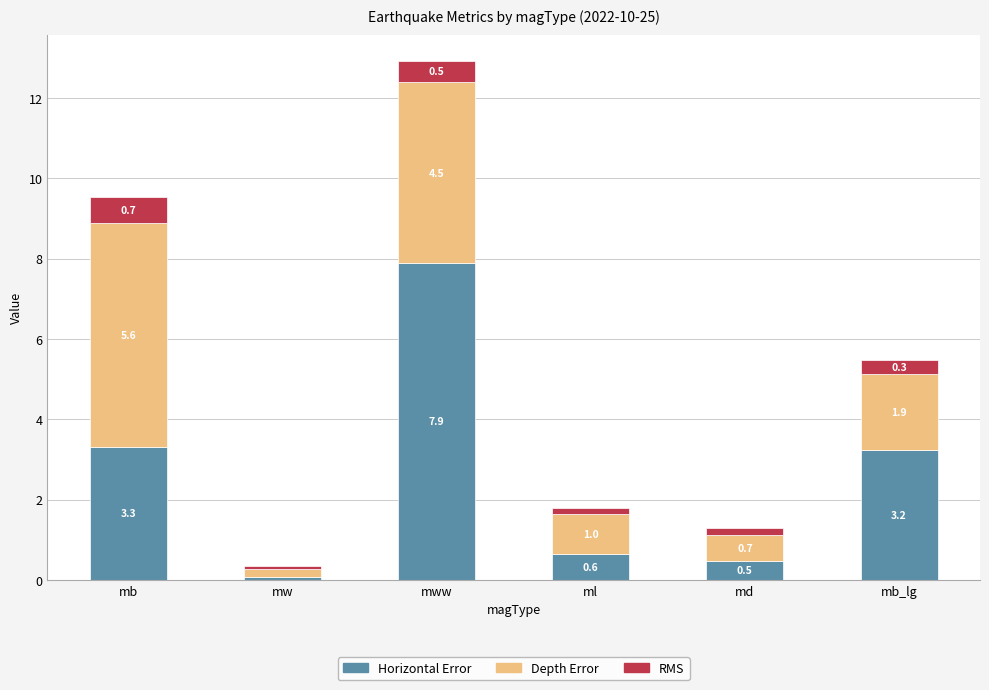

Rank the categories by Horizontal Error value from highest to lowest.

mww, mb, mb_lg, ml, md, mw